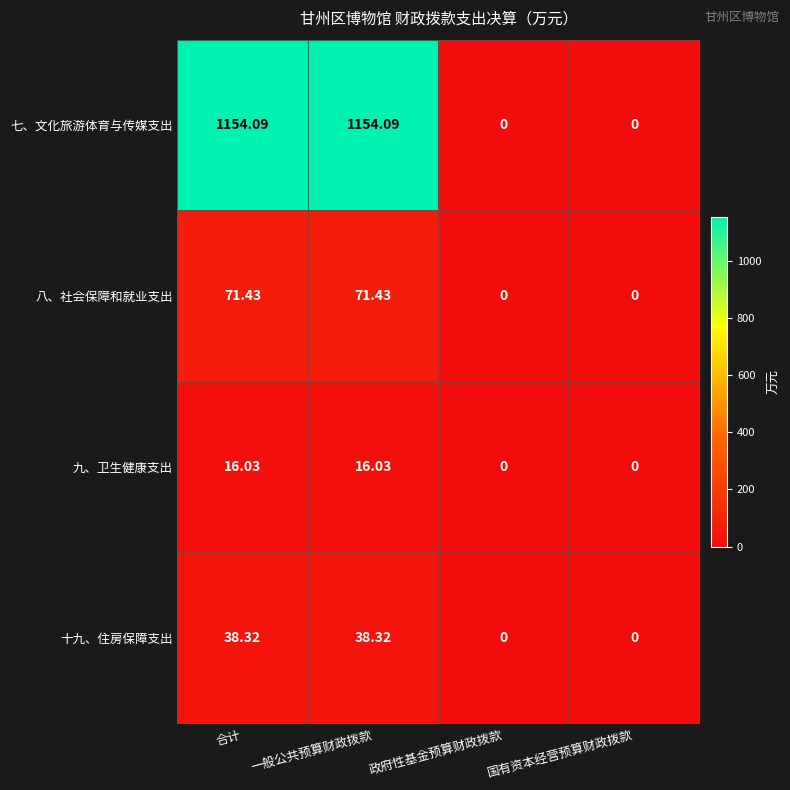

Where does the 九、卫生健康支出 series first go above 16?

合计